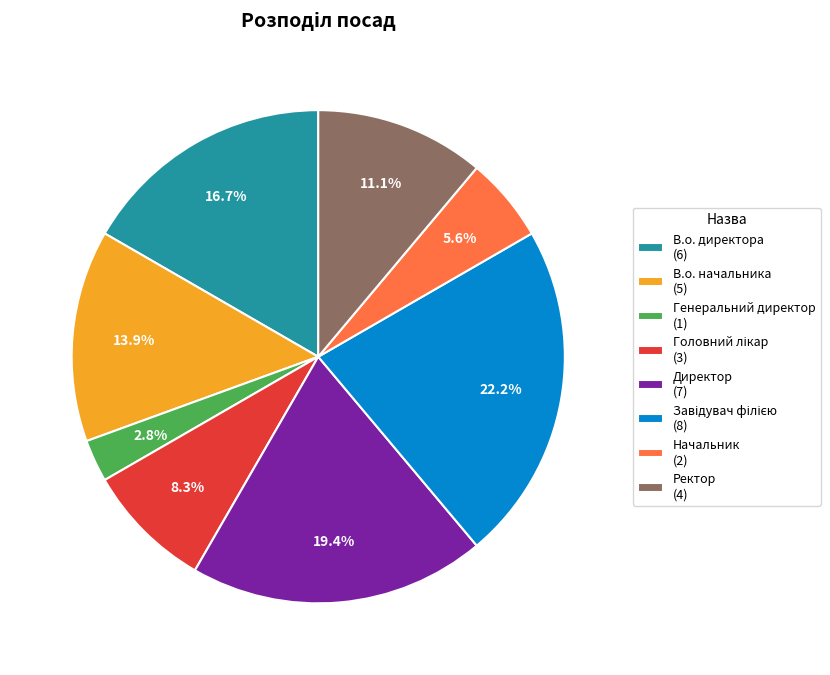

True or false: В.о. директора accounts for 17% of the total.

True